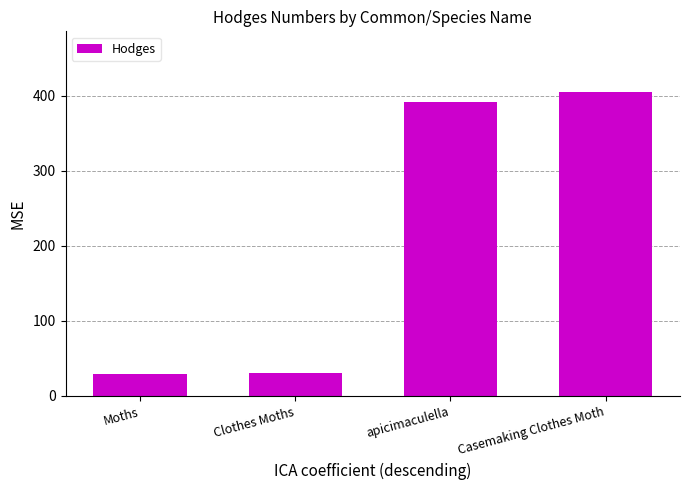

Which has a higher value, Clothes Moths or apicimaculella?

apicimaculella